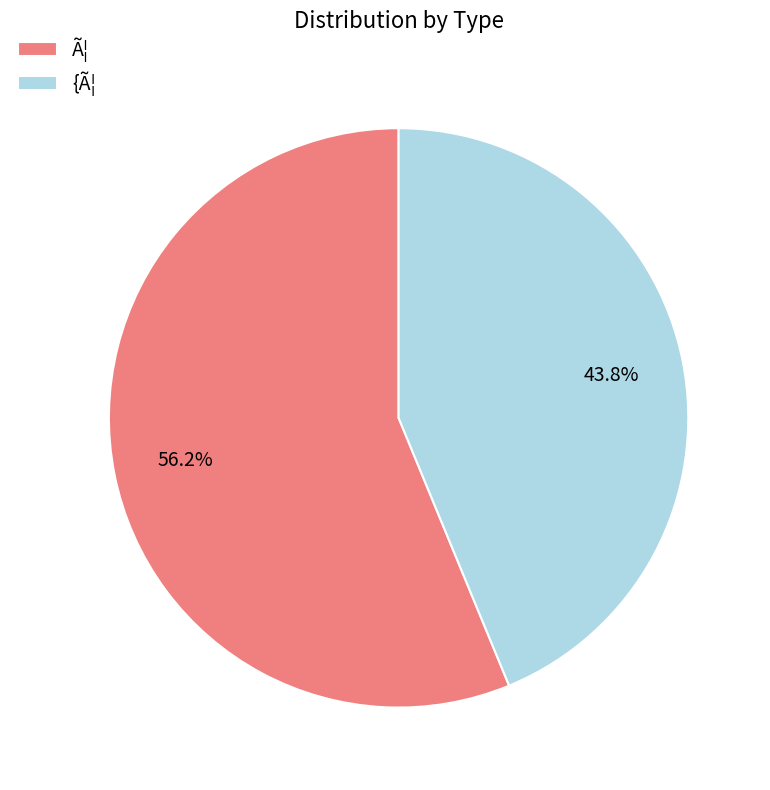

Rank the categories by value from lowest to highest.

{Ã¦, Ã¦